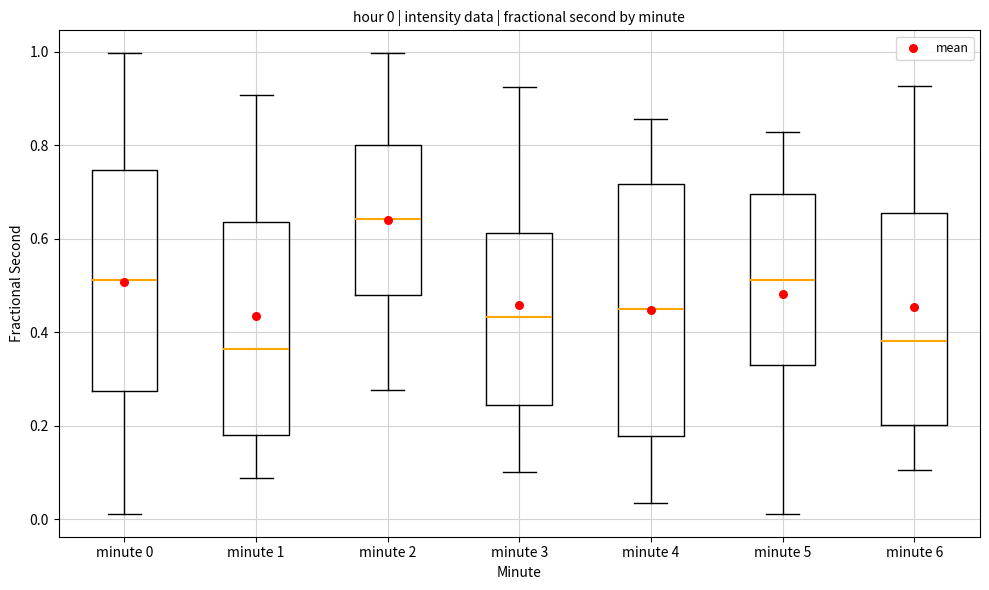

Comparing the boxes themselves (not the whiskers), which one is the tallest?

minute 4